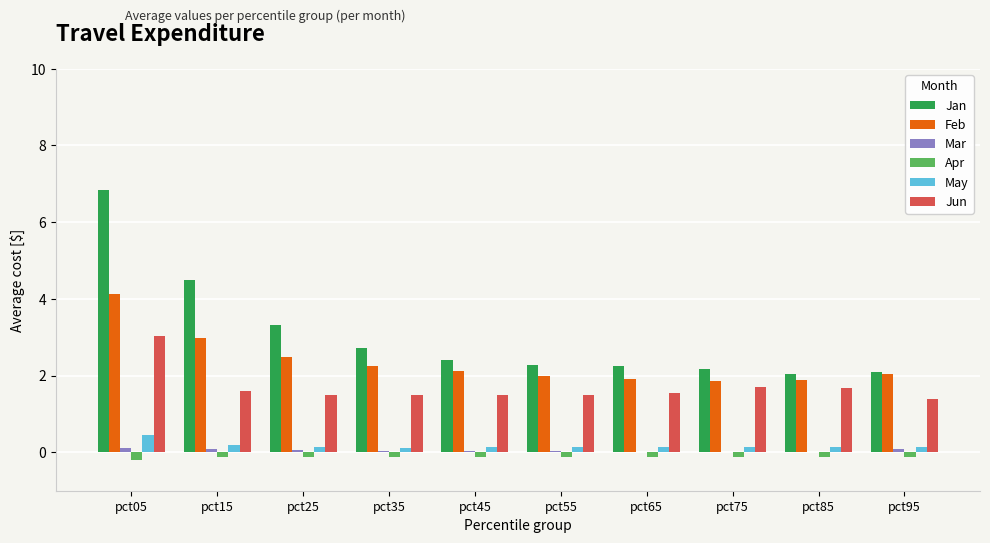

At which category is the sum across all series the highest?

pct05